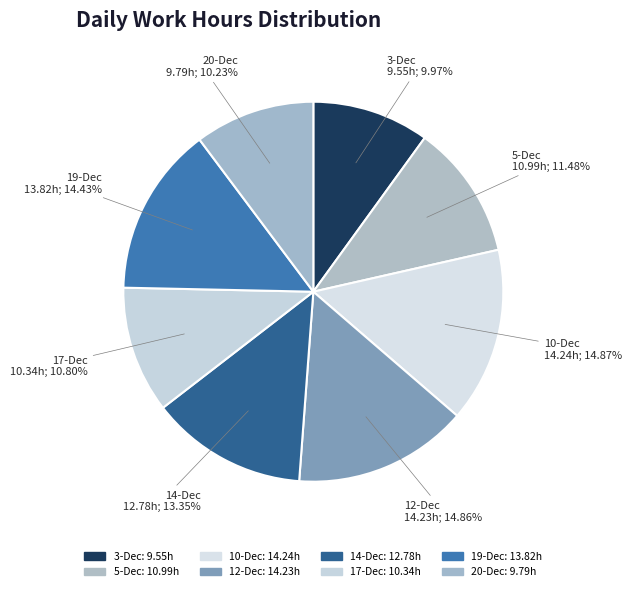

Do 14-Dec and 5-Dec together represent more than half of the pie?

No